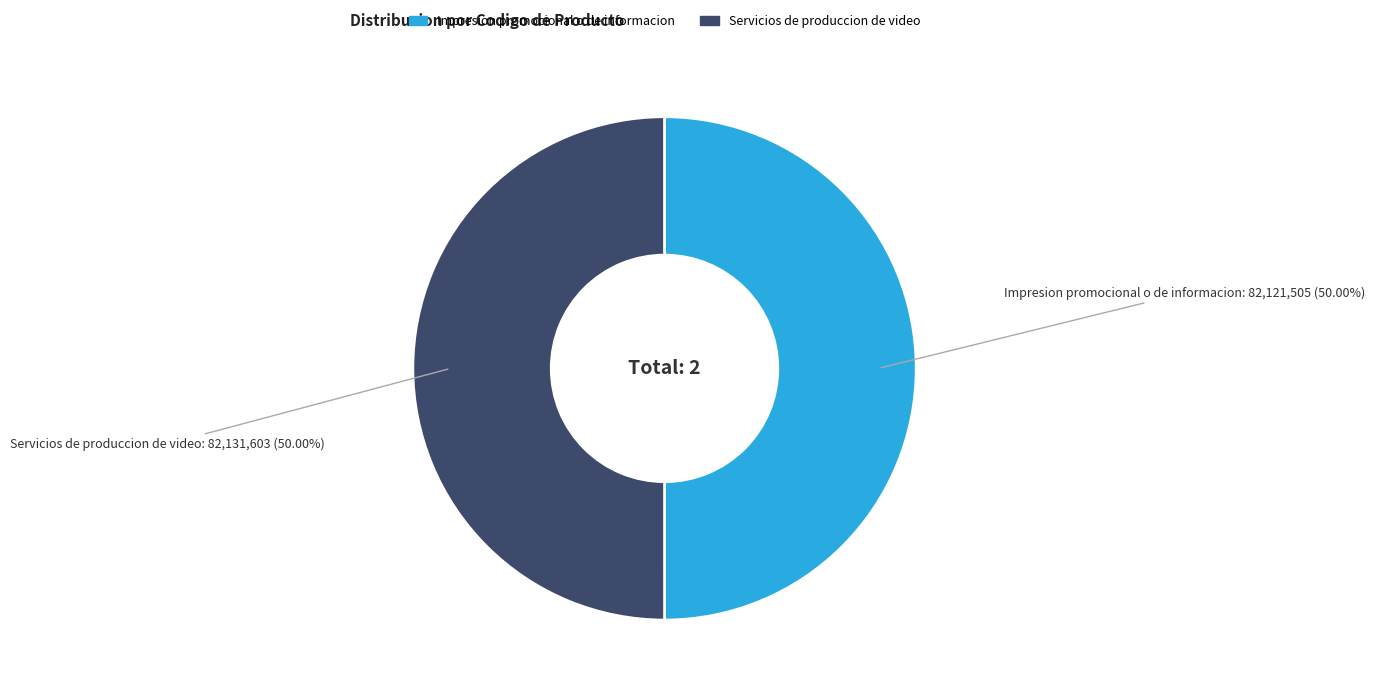

To the nearest percent, what is the average slice percentage?

50%